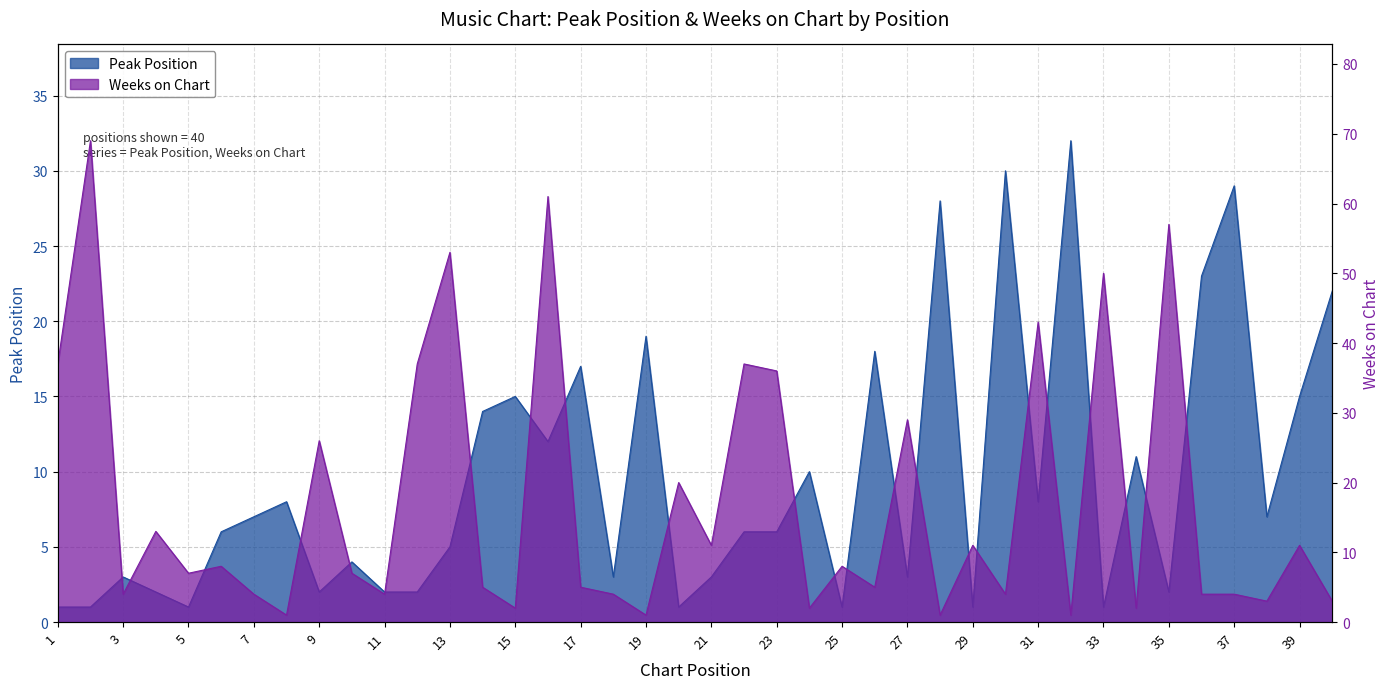

How many interior local peaks does the Peak Position series have?

13